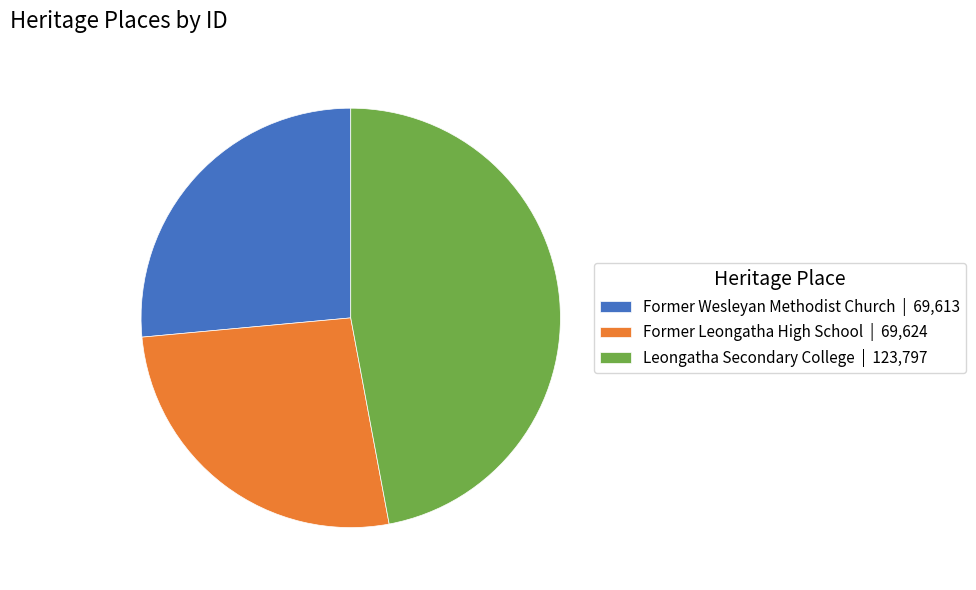

Do Former Wesleyan Methodist Church | 69,613 and Leongatha Secondary College | 123,797 together represent more than half of the pie?

Yes